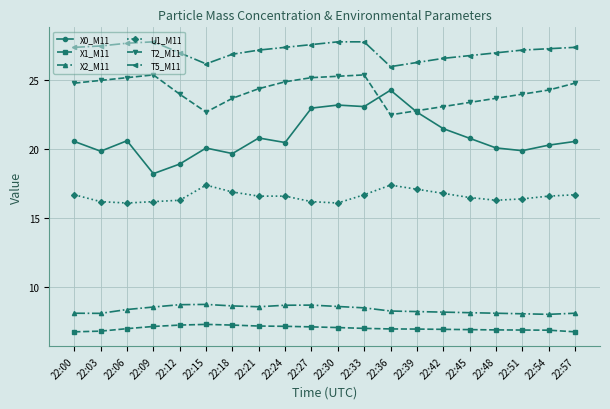

Which series has the largest total across all categories?

T5_M11